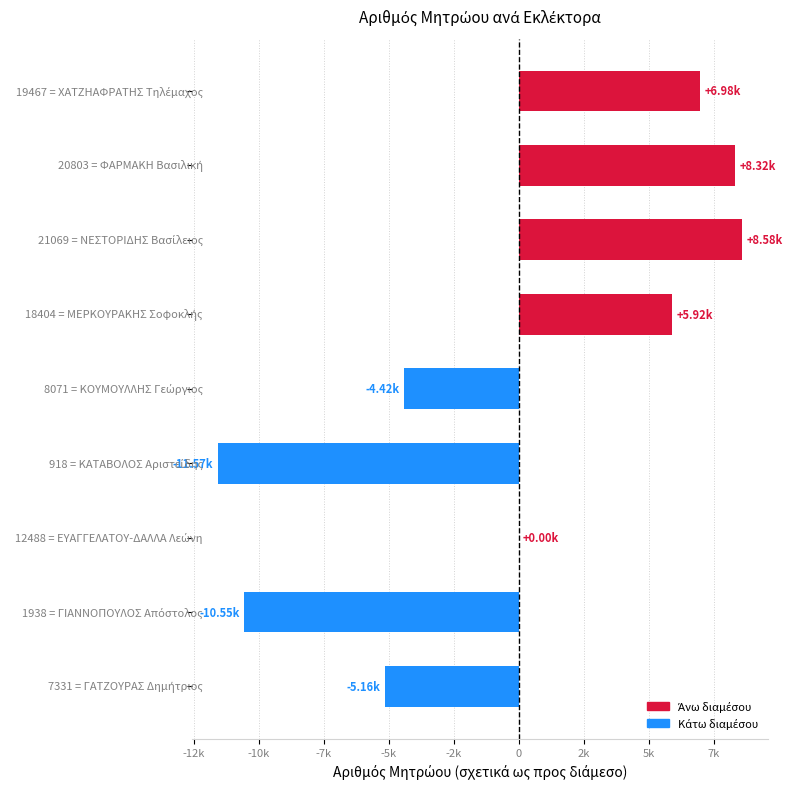

Are the bars horizontal?

Yes